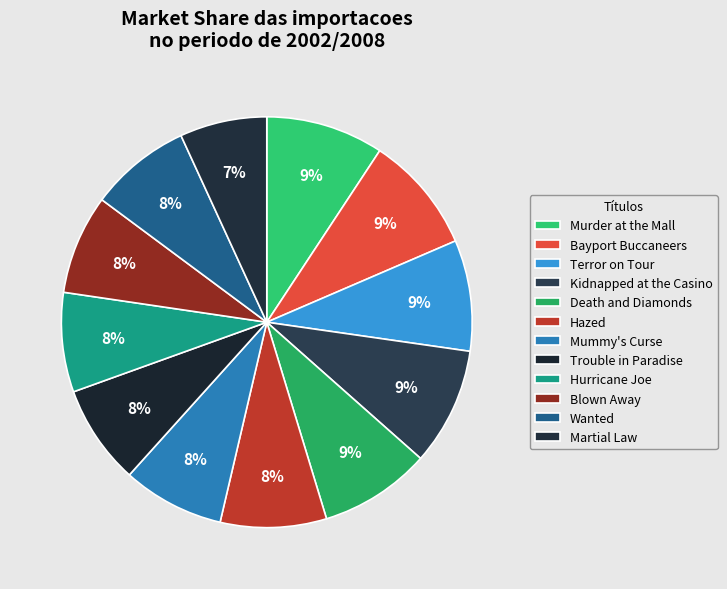

To the nearest percent, what is the combined percentage of Blown Away and Kidnapped at the Casino?

17%